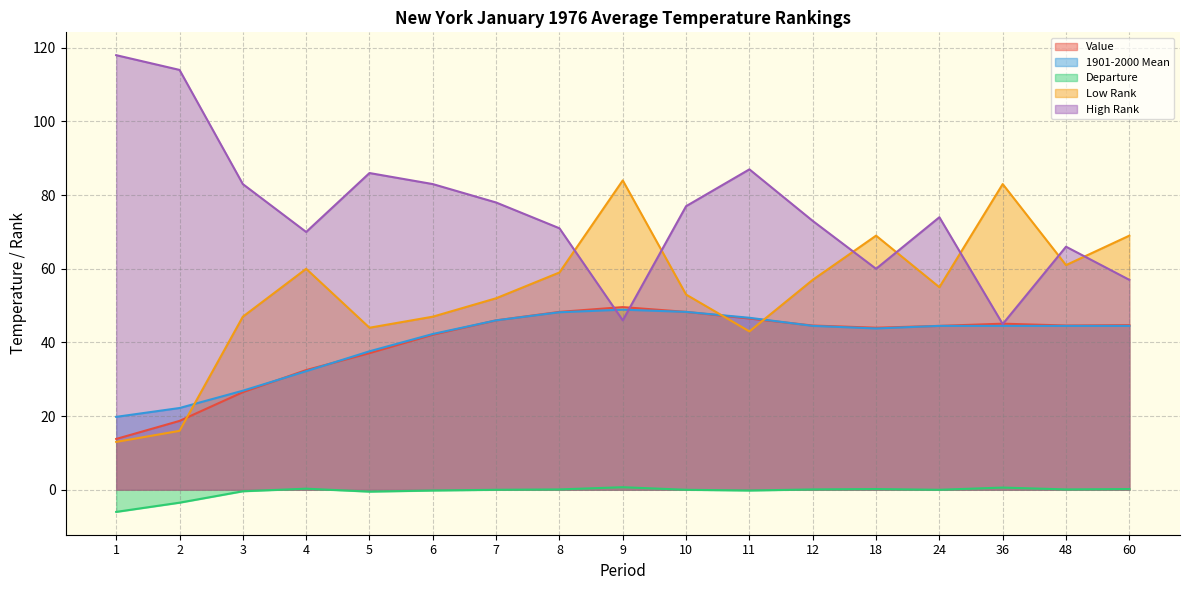

At which label does Low Rank first exceed 55?

4